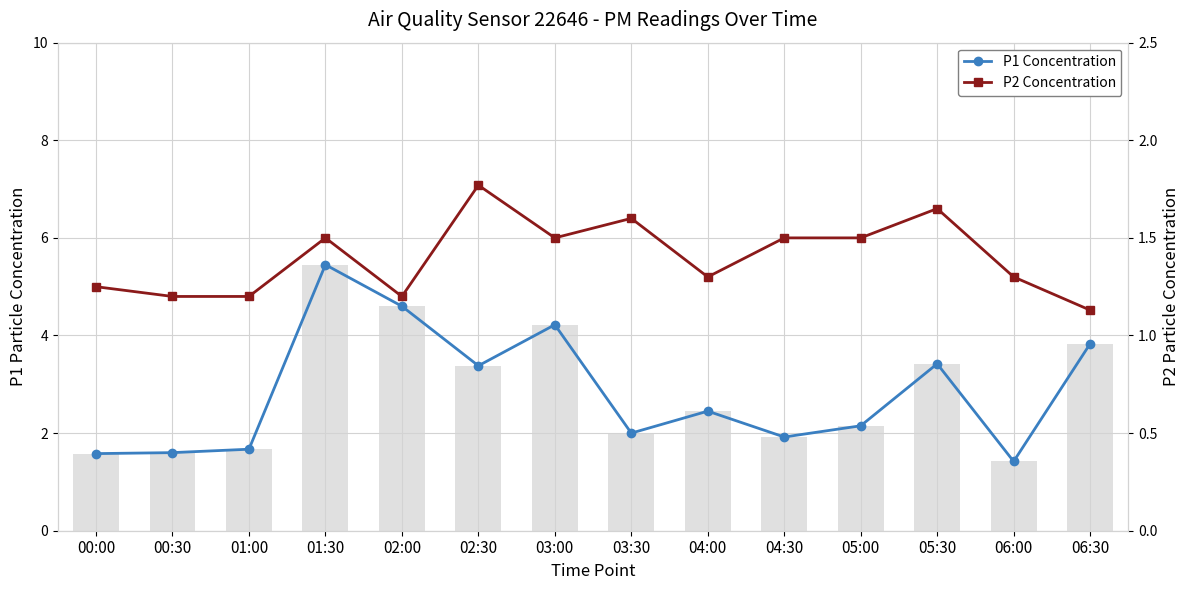

Reading left to right, transcribe all the data shown in this chart.

P1 Concentration: 1.6	1.6	1.7	5.5	4.6	3.4	4.2	2.0	2.5	1.9	2.1	3.4	1.4	3.8
P2 Concentration: 1.2	1.2	1.2	1.5	1.2	1.8	1.5	1.6	1.3	1.5	1.5	1.6	1.3	1.1